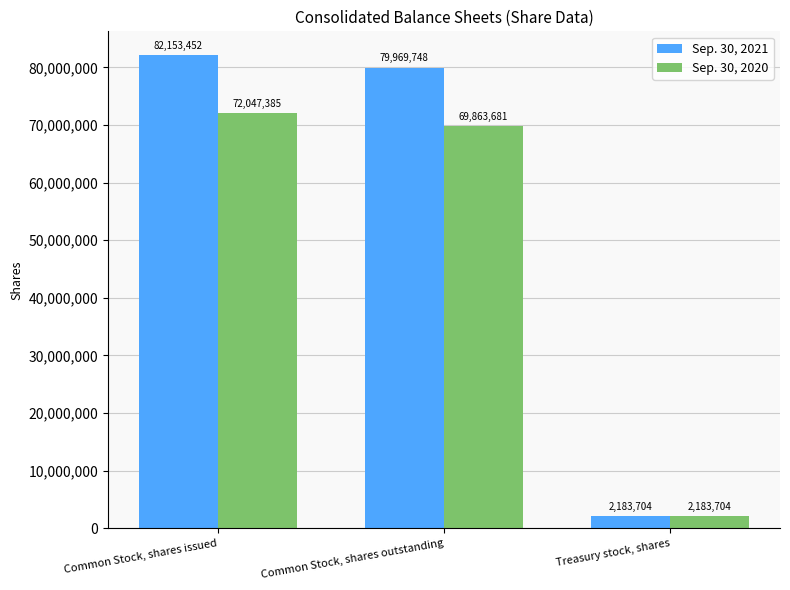

How many data points in Sep. 30, 2020 are less than 69863681?

1